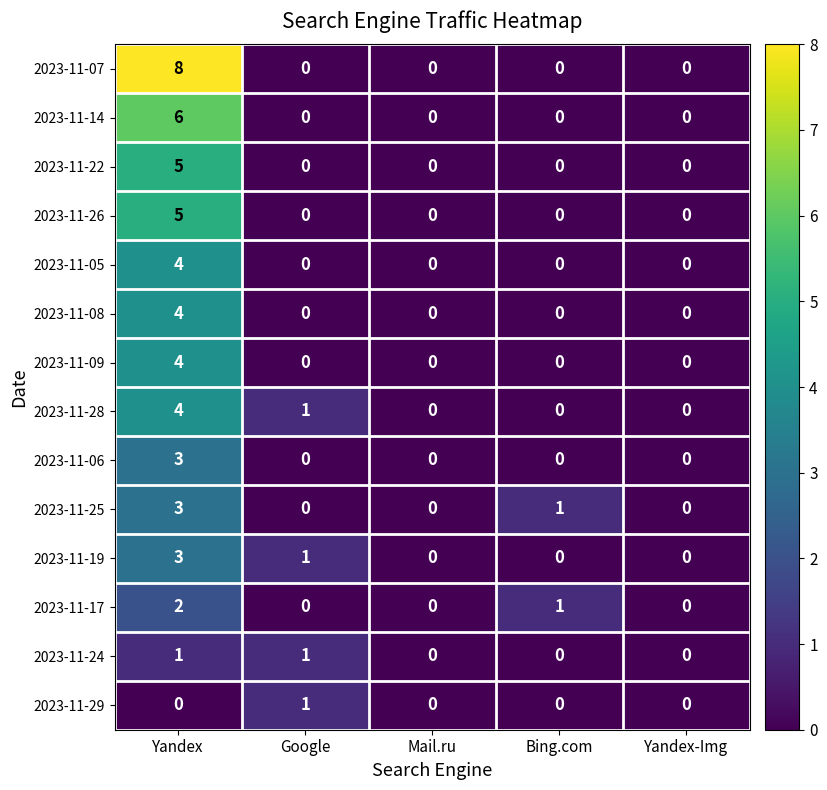

What is the maximum value for 2023-11-06?

3